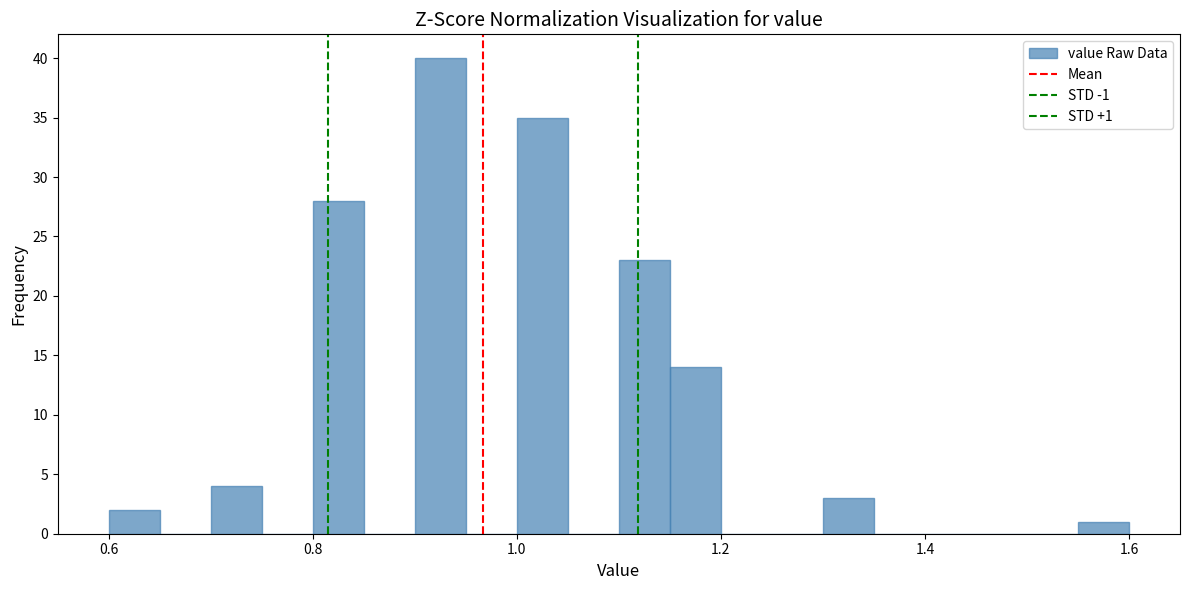

Read against the x-axis, roughly where is the centre of the tallest bar?

0.92